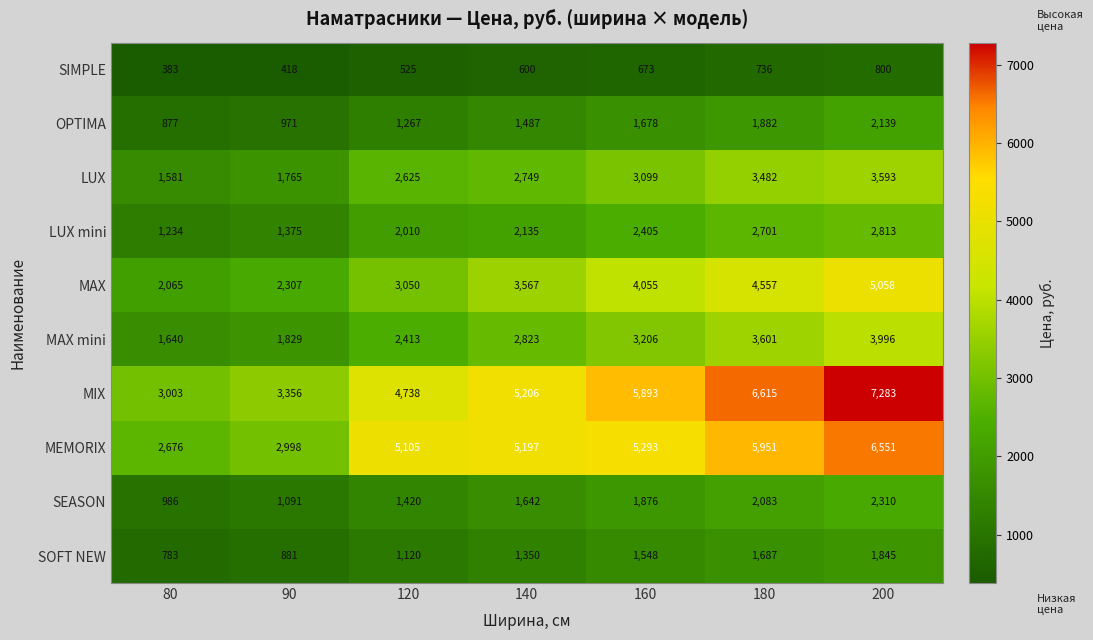

What value does the MAX mini series have at 200, to the nearest 50?

4000